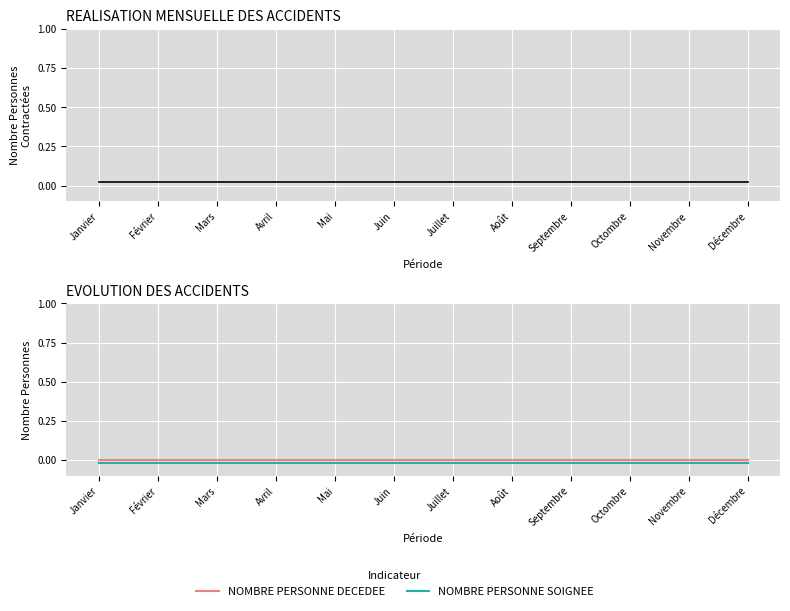

True or false: NOMBRE PERSONNE CONTRACTEE has a value of 0.0 at Mai.

True